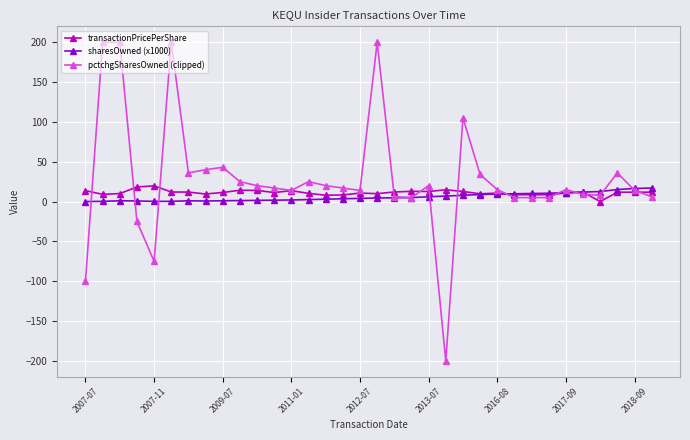

True or false: sharesOwned (x1000) has more than 1 interior local peaks.

True